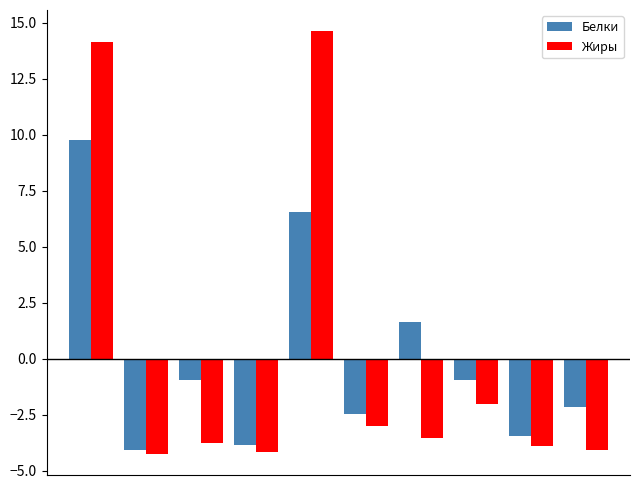

List the series in order of their peak value, highest first.

Жиры, Белки